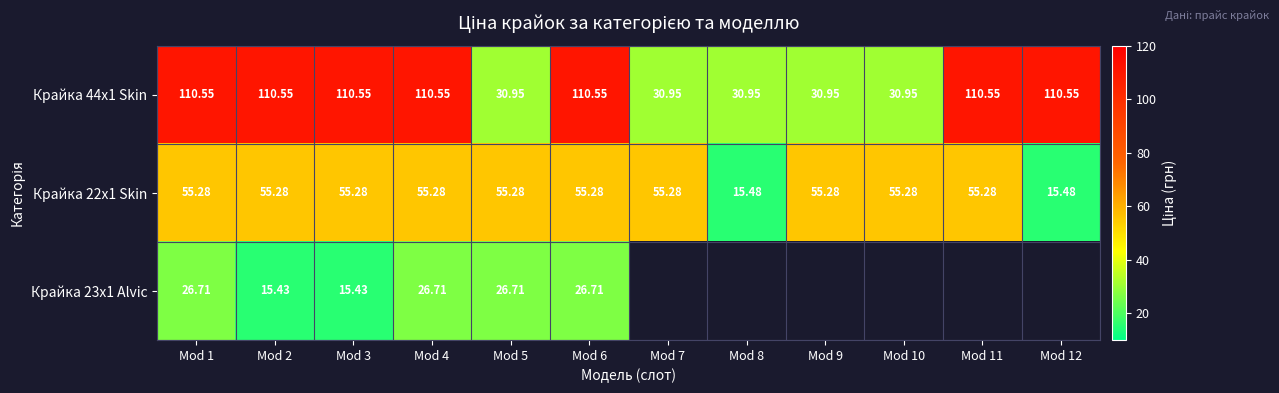

Is the value of Крайка 23x1 Alvic at Mod 2 greater than the value of Крайка 44x1 Skin at Mod 9?

No